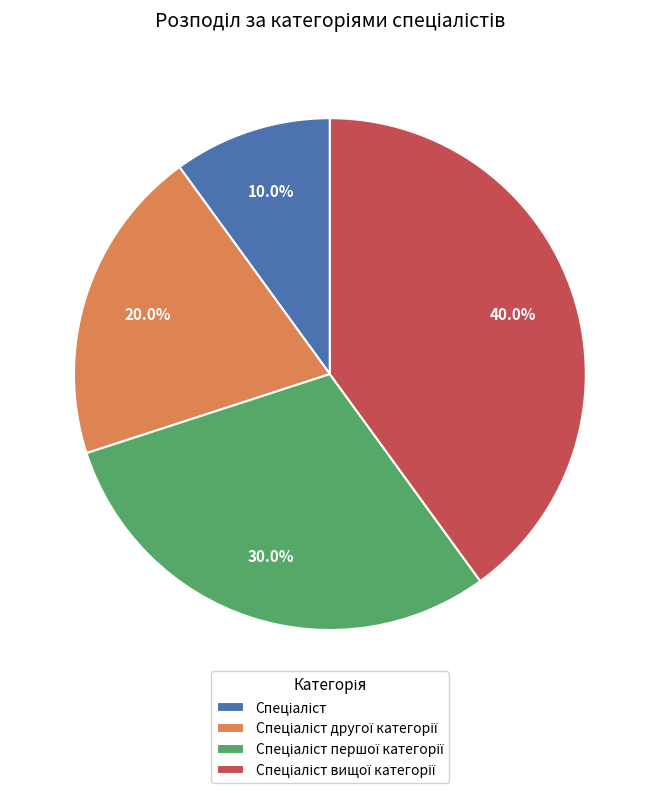

Is there any slice that represents more than half of the pie?

No